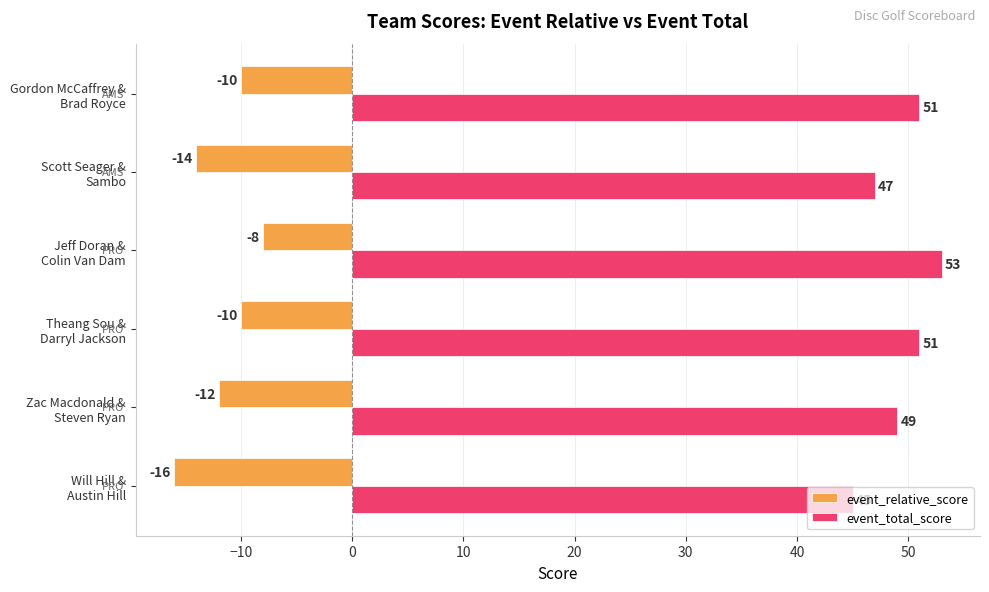

What is the lowest value of the event_total_score series?

45